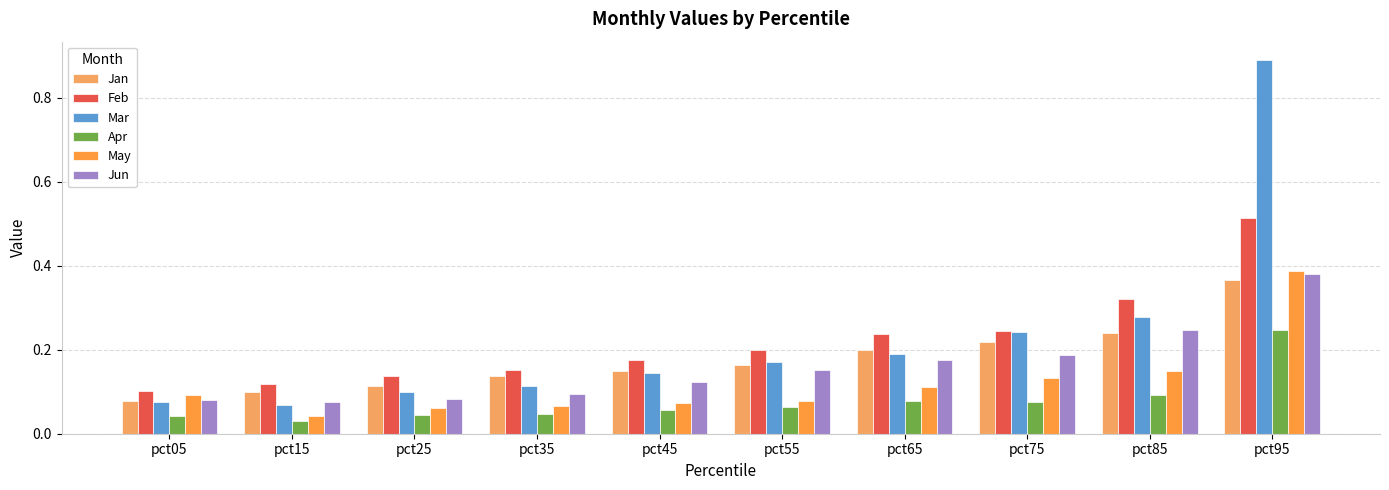

What is the sum of the Jan values at pct05 and pct45?

0.2